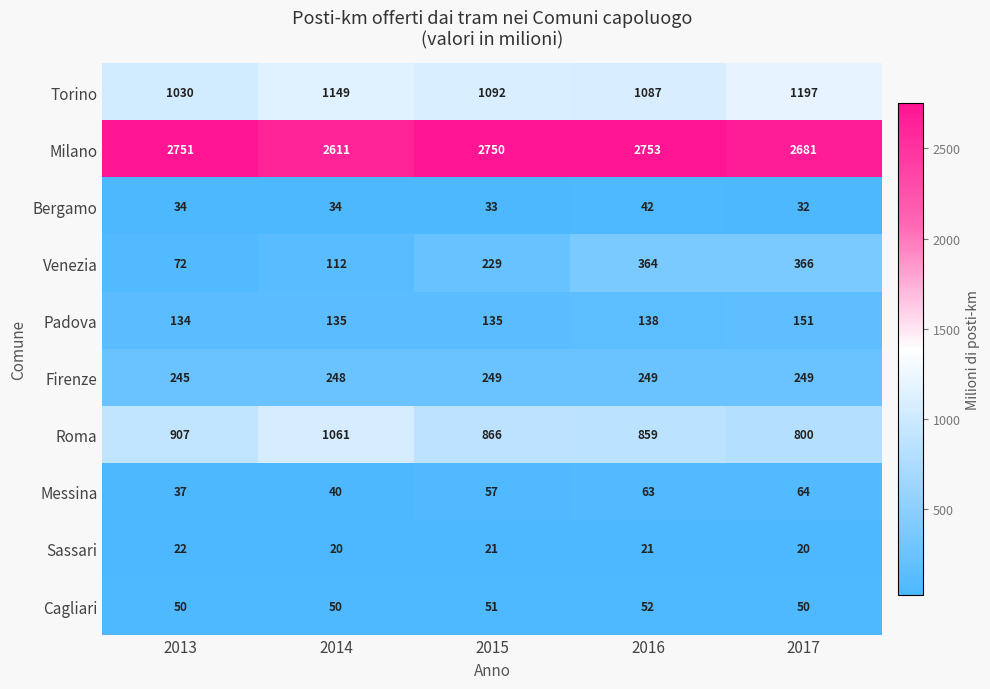

At how many categories does at least one series exceed 284?

5